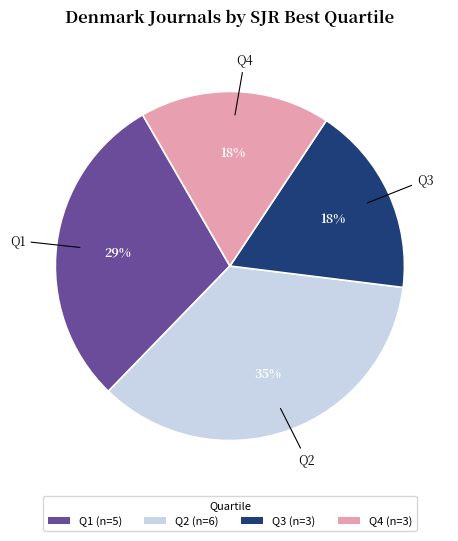

Does Q3 account for over 50% of the chart?

No